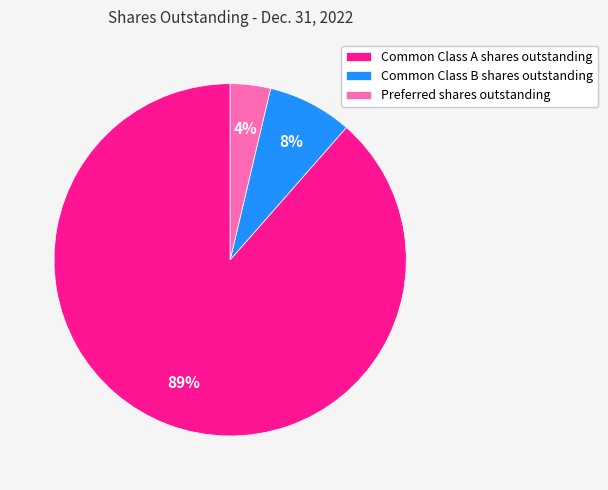

To the nearest percent, what portion does Preferred shares outstanding represent?

4%